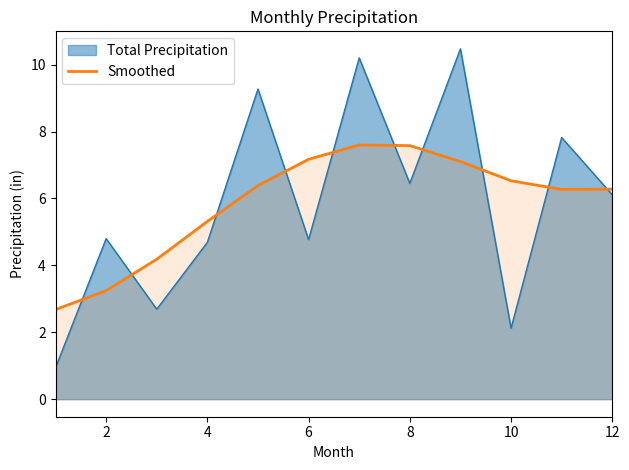

Rank the series by their maximum value, from lowest to highest.

Smoothed, Total Precipitation